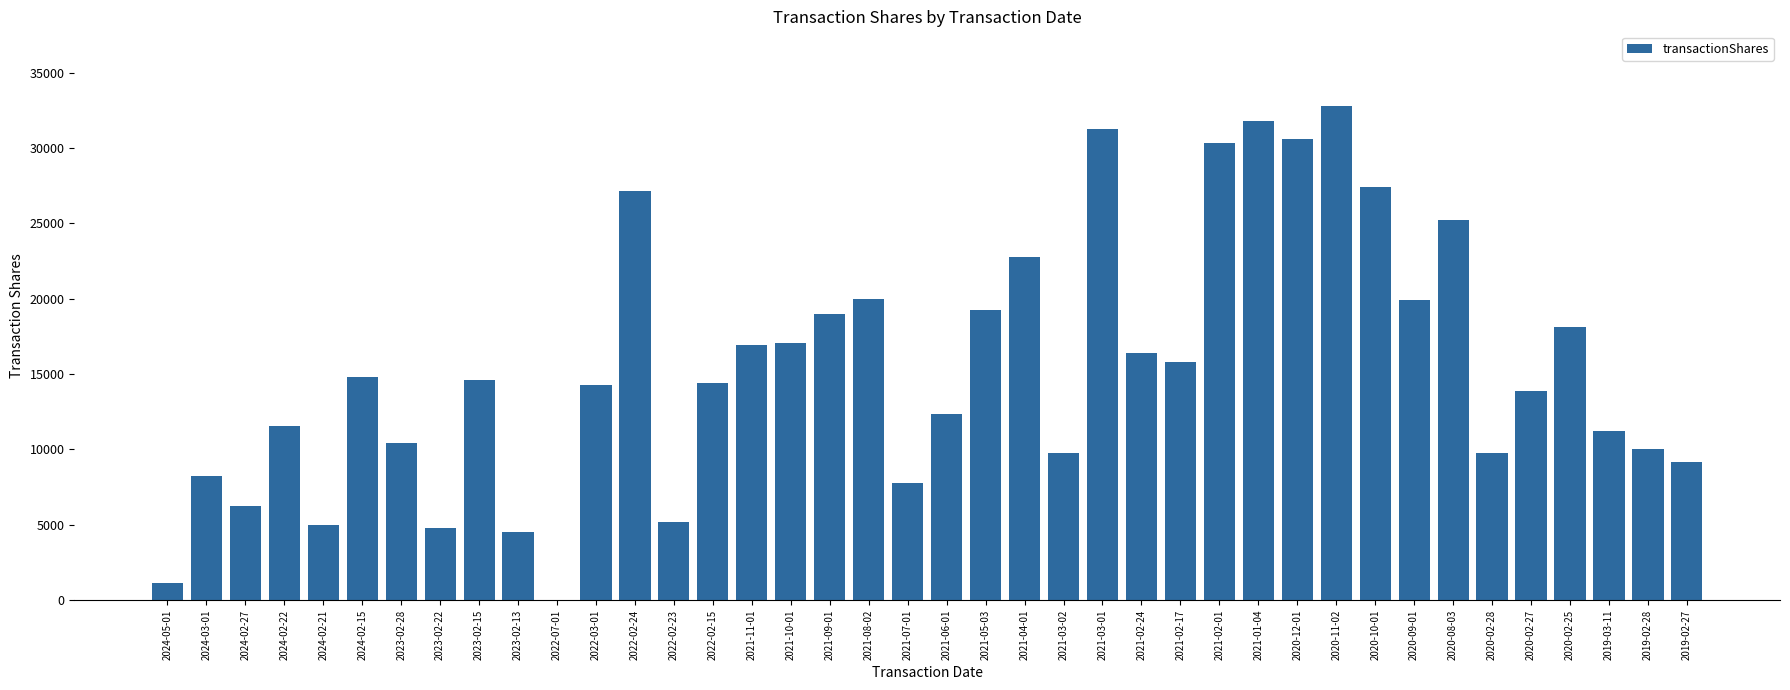

What is the change in value from 2024-05-01 to 2022-02-23?

+4033